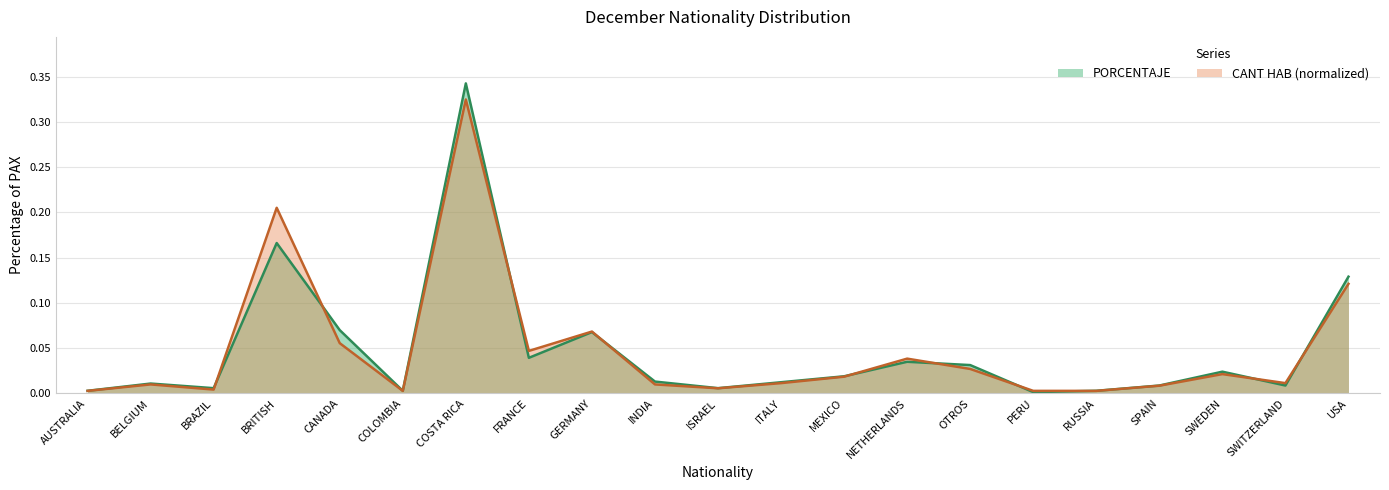

Reading left to right, what are all the values shown in this chart?

PORCENTAJE: AUSTRALIA=0.0	BELGIUM=0.0	BRAZIL=0.0	BRITISH=0.2	CANADA=0.1	COLOMBIA=0.0	COSTA RICA=0.3	FRANCE=0.0	GERMANY=0.1	INDIA=0.0	ISRAEL=0.0	ITALY=0.0	MEXICO=0.0	NETHERLANDS=0.0	OTROS=0.0	PERU=0.0	RUSSIA=0.0	SPAIN=0.0	SWEDEN=0.0	SWITZERLAND=0.0	USA=0.1
CANT_HAB_NORM: AUSTRALIA=0.0	BELGIUM=0.0	BRAZIL=0.0	BRITISH=0.2	CANADA=0.1	COLOMBIA=0.0	COSTA RICA=0.3	FRANCE=0.0	GERMANY=0.1	INDIA=0.0	ISRAEL=0.0	ITALY=0.0	MEXICO=0.0	NETHERLANDS=0.0	OTROS=0.0	PERU=0.0	RUSSIA=0.0	SPAIN=0.0	SWEDEN=0.0	SWITZERLAND=0.0	USA=0.1